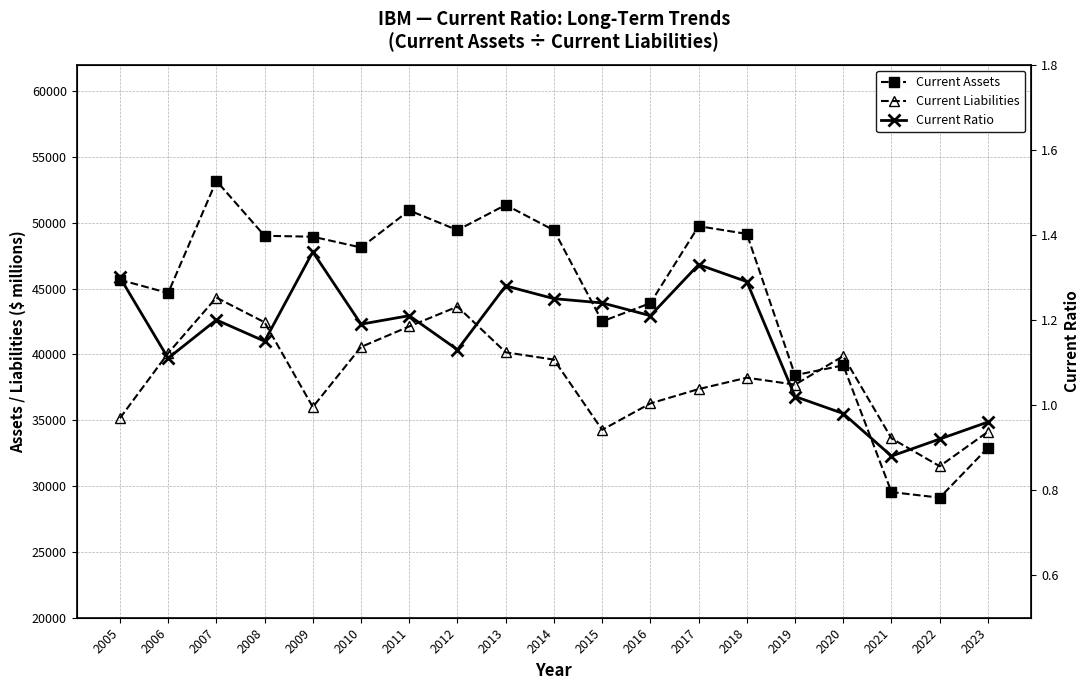

How many lines are shown in the chart?

3